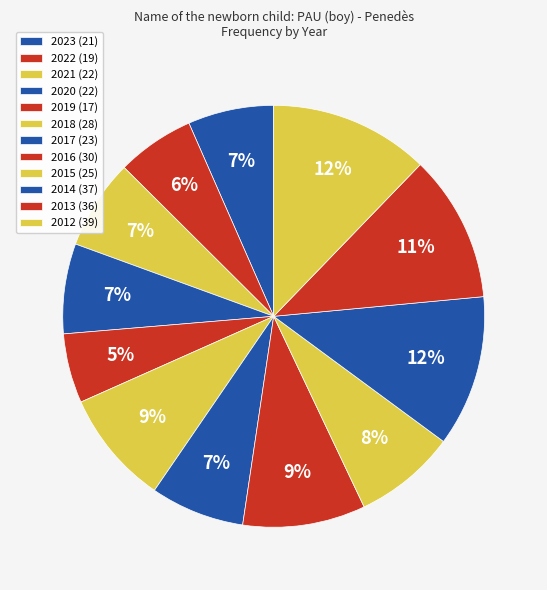

To the nearest percent, what percentage of the pie is 2020?

7%